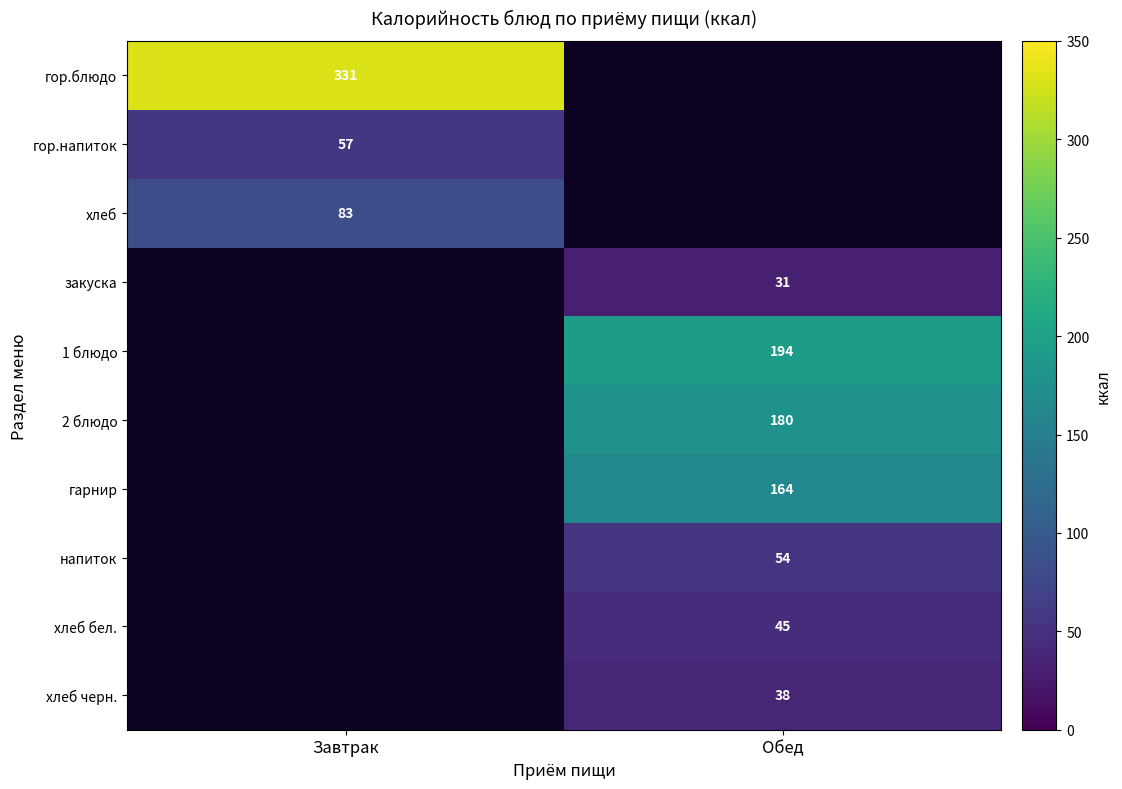

Which has a higher value, Завтрак or Обед?

Обед